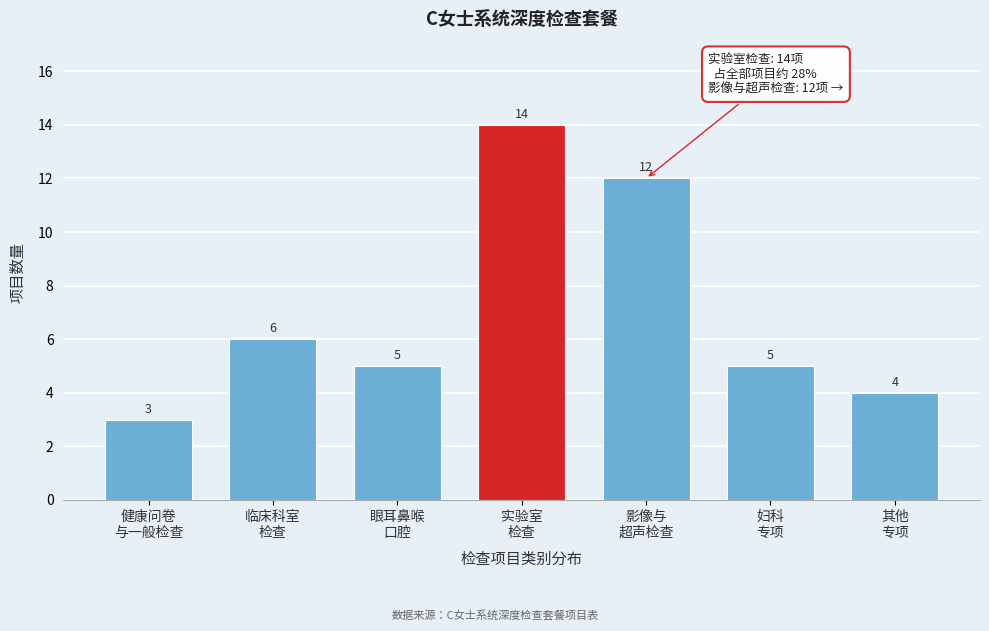

Reading right to left, list all the values displayed in this chart.

4	5	12	14	5	6	3